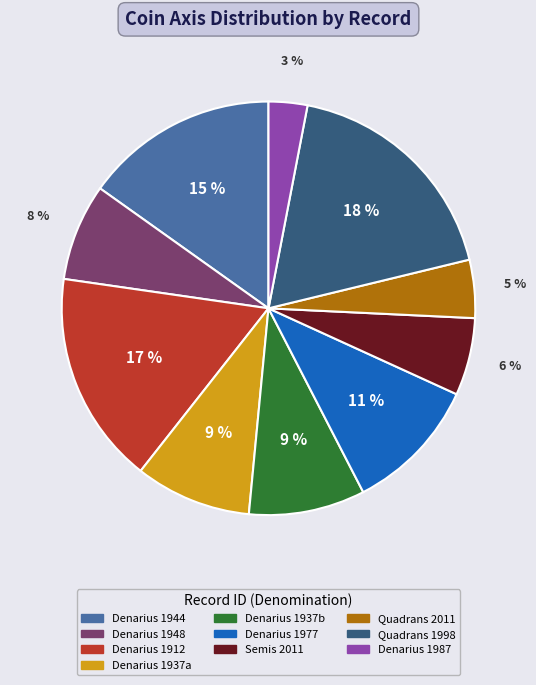

Is the sum of Denarius 1937a and Quadrans 1998 greater than half?

No